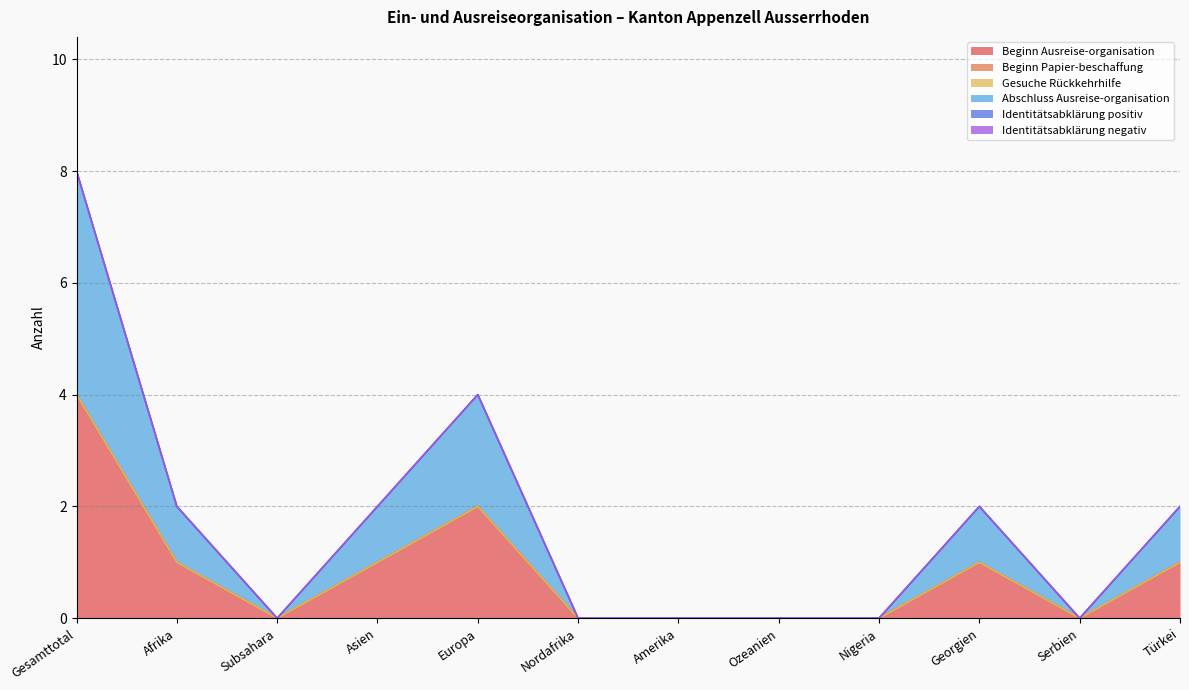

What are all the series names shown in the legend?

Beginn Ausreise-organisation, Beginn Papier-beschaffung, Gesuche Rückkehrhilfe, Abschluss Ausreise-organisation, Identitätsabklärung positiv, Identitätsabklärung negativ